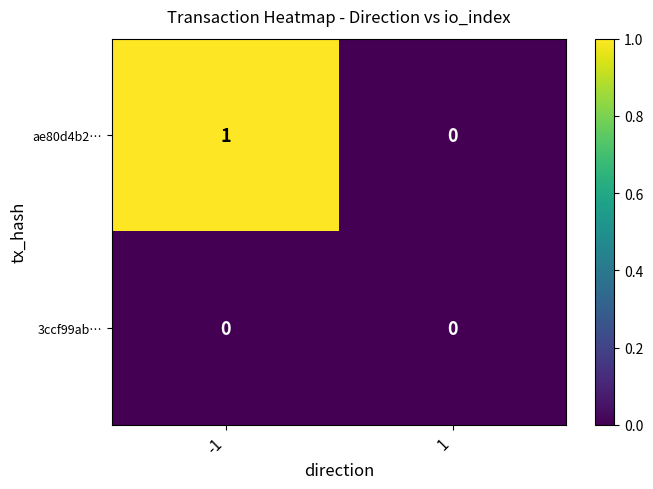

Which series has the largest total across all categories?

ae80d4b2…